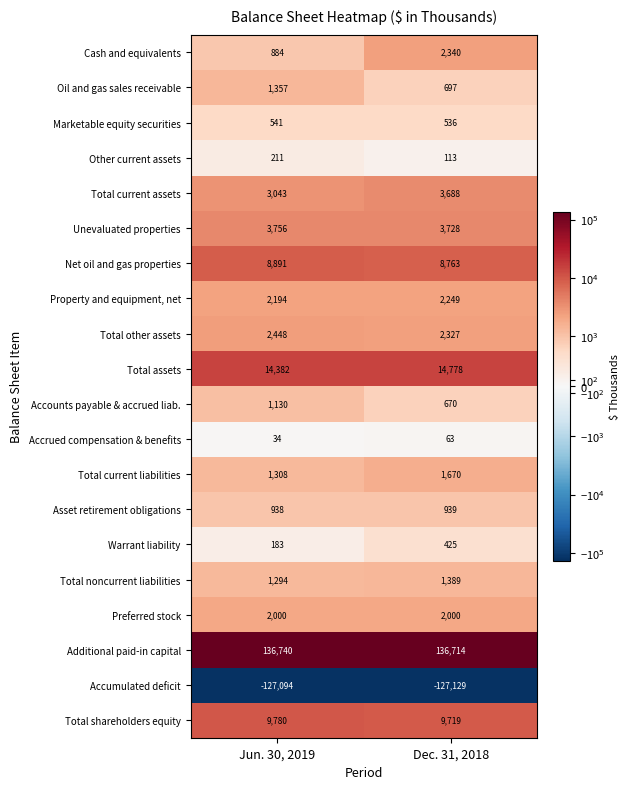

At which category is the sum across all series the highest?

Dec. 31, 2018